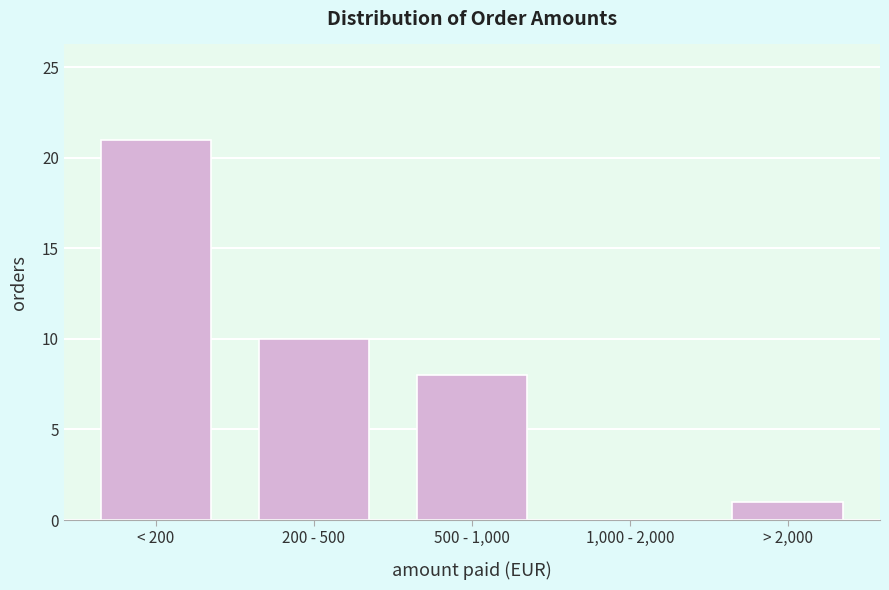

Reading left to right, what are all the values shown in this chart?

< 200=21	200 - 500=10	500 - 1,000=8	1,000 - 2,000=0	> 2,000=1